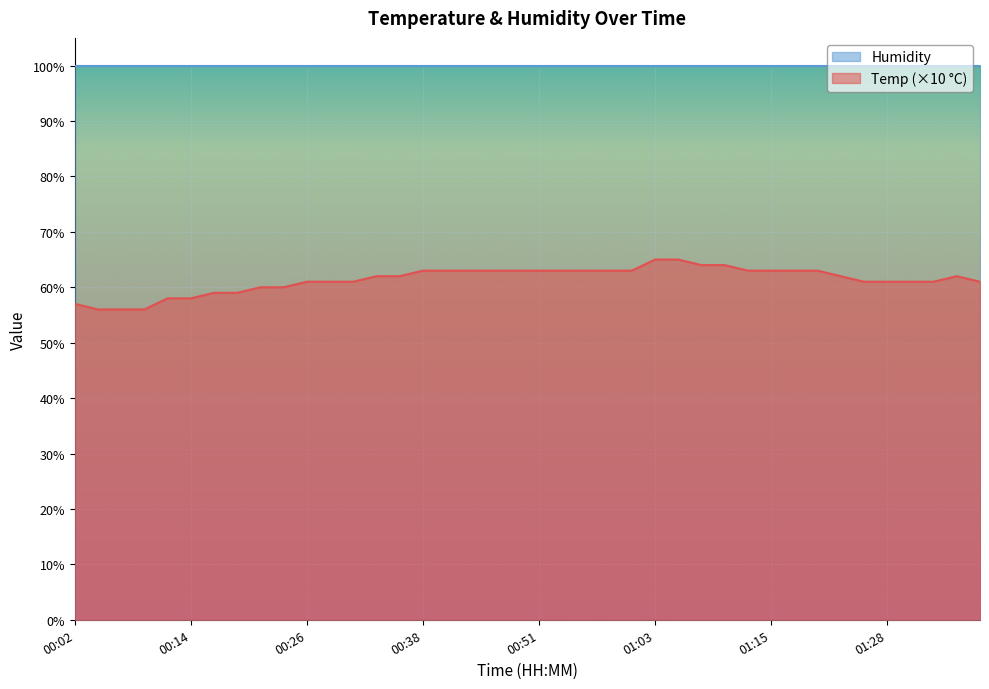

Where is the first local maximum?

01:36